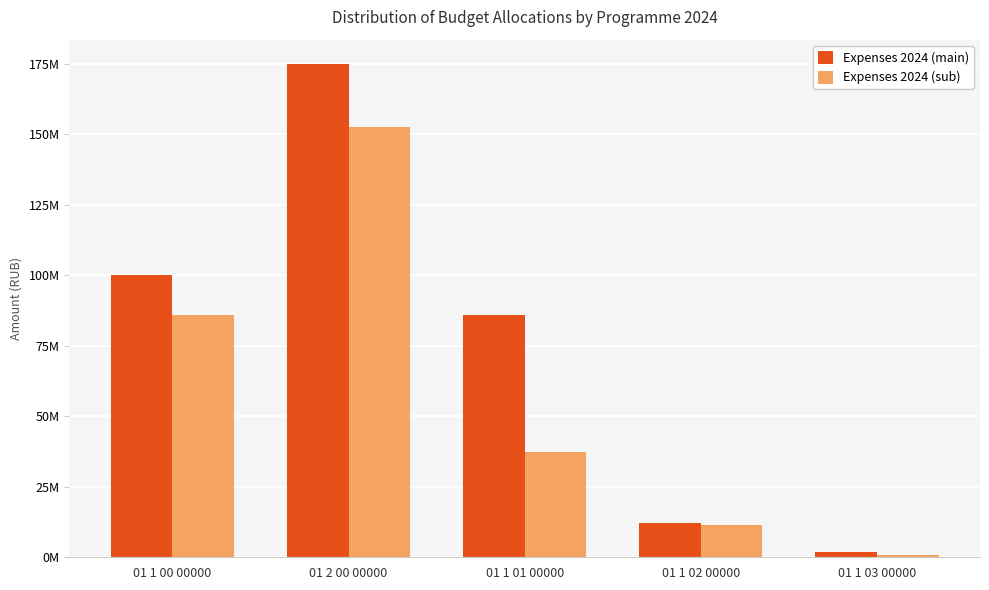

Does the chart contain any negative values?

No